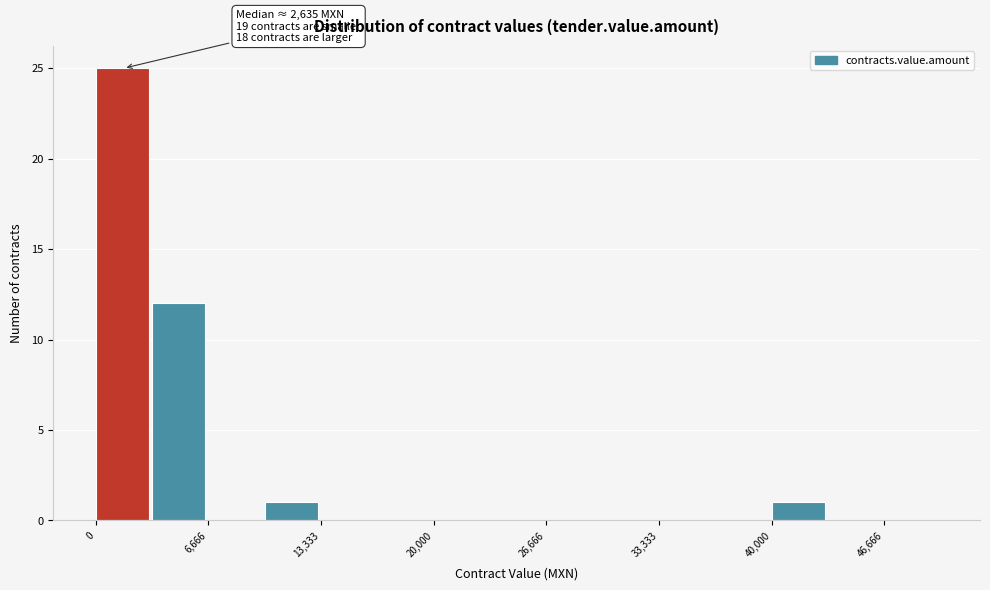

Read against the x-axis, roughly where is the centre of the tallest bar?

2000